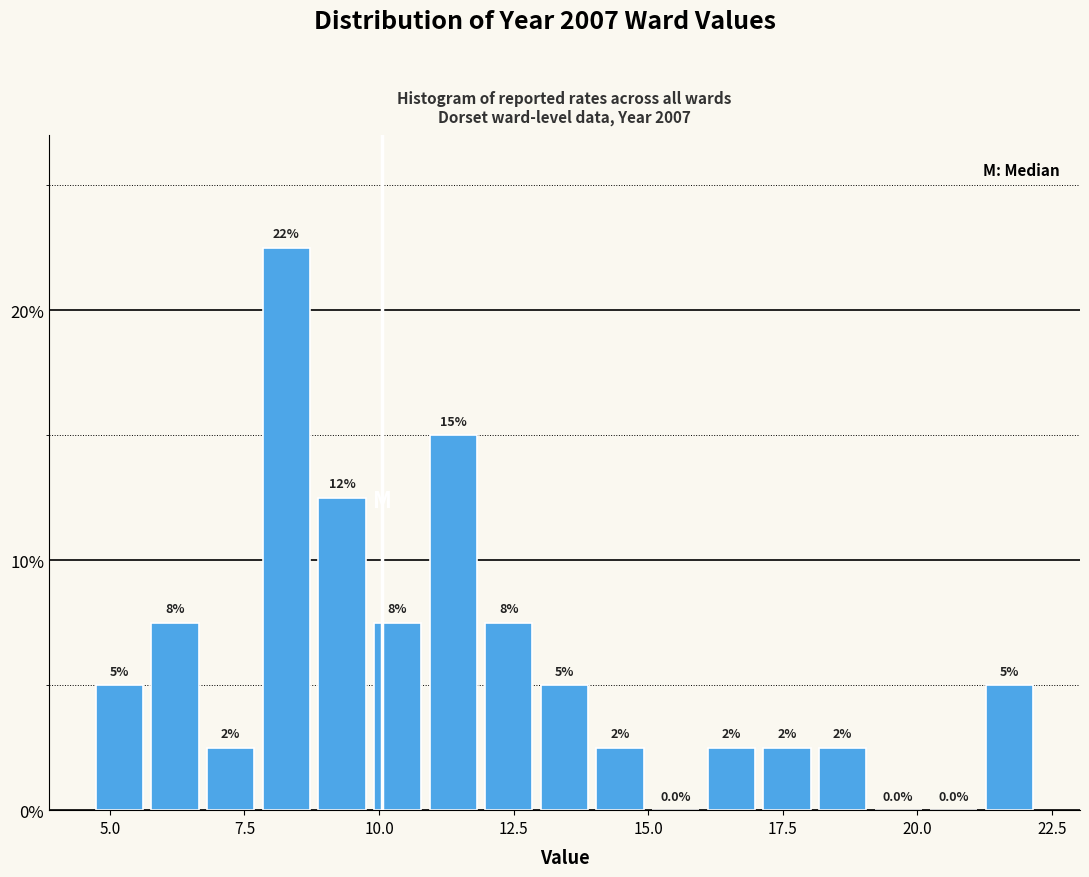

Read against the x-axis, roughly where is the centre of the tallest bar?

8.5